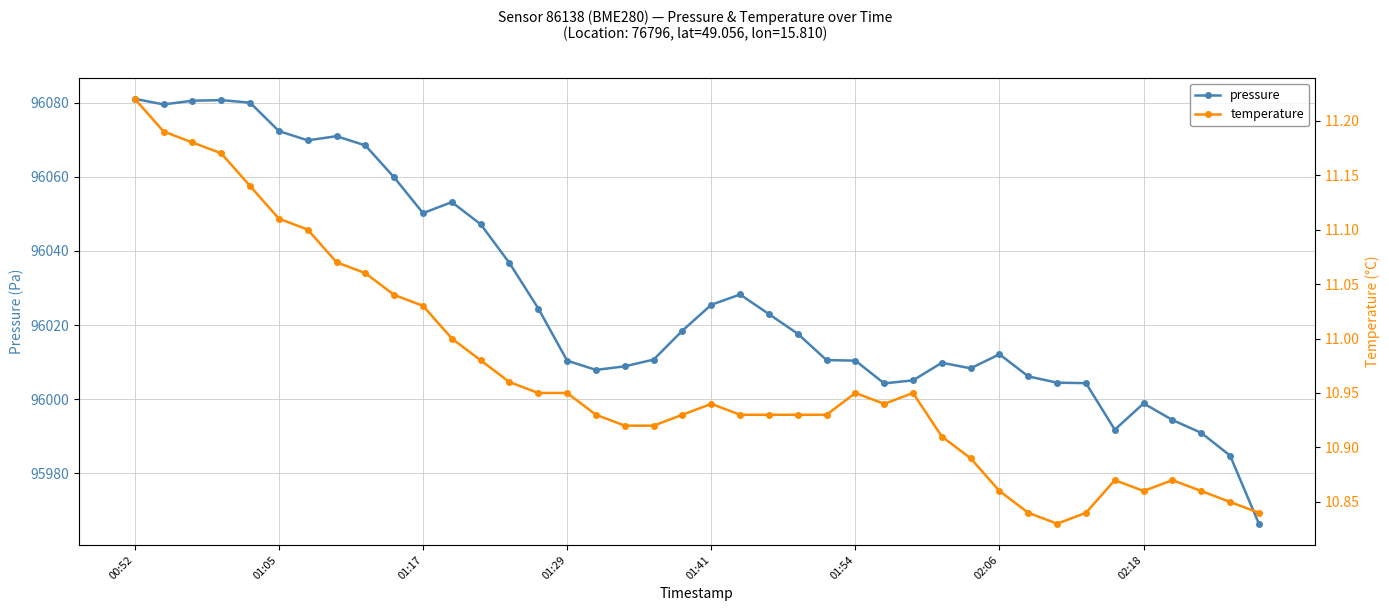

What is the minimum value for pressure?

95966.4